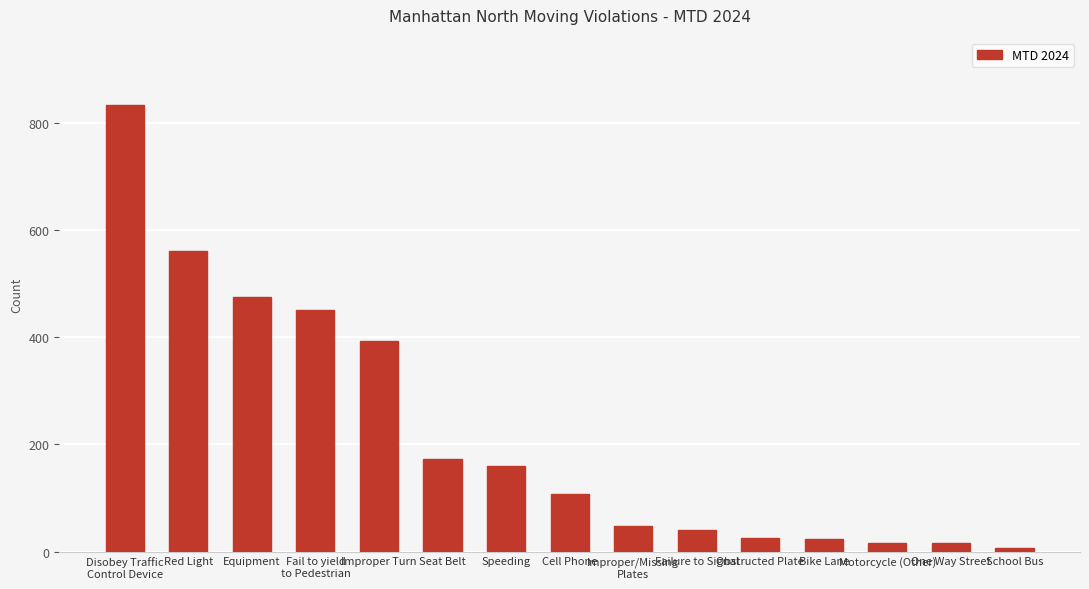

What is the greatest value displayed?

834